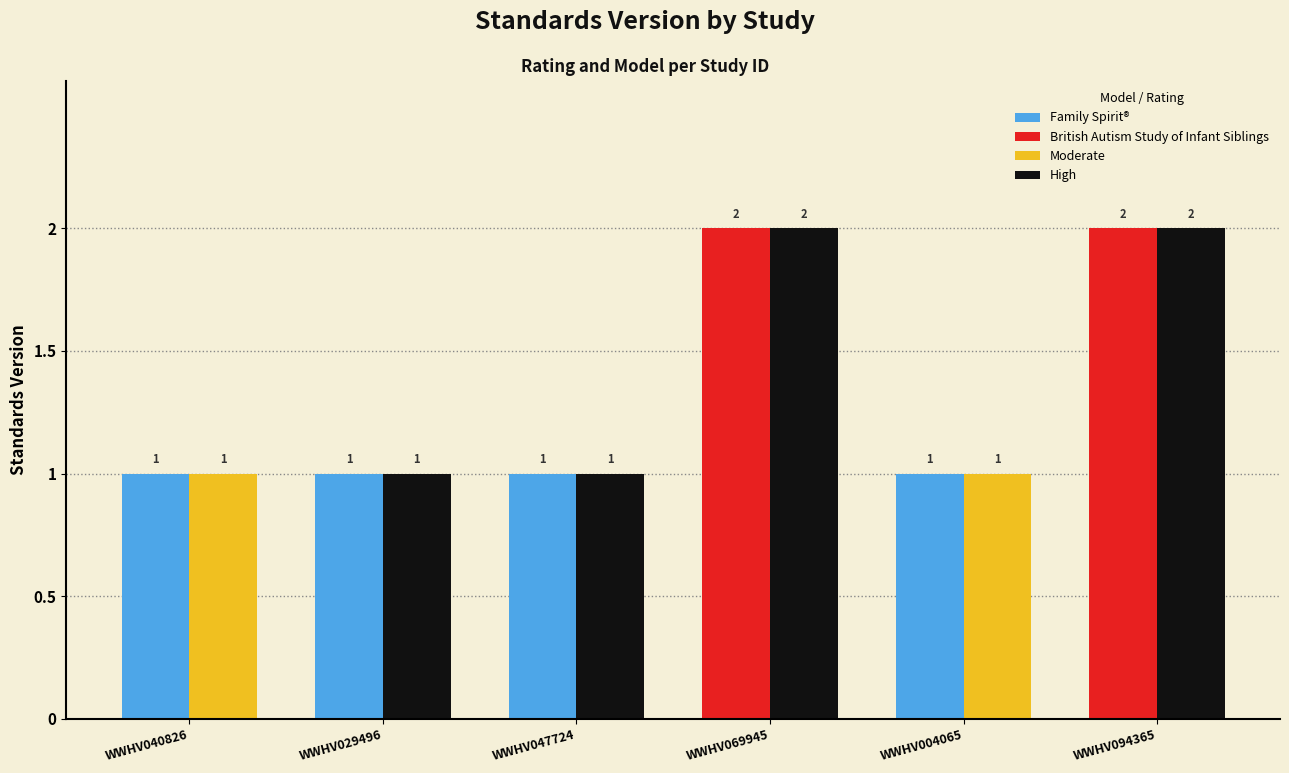

At which label is the value closest to 1?

WWHV040826